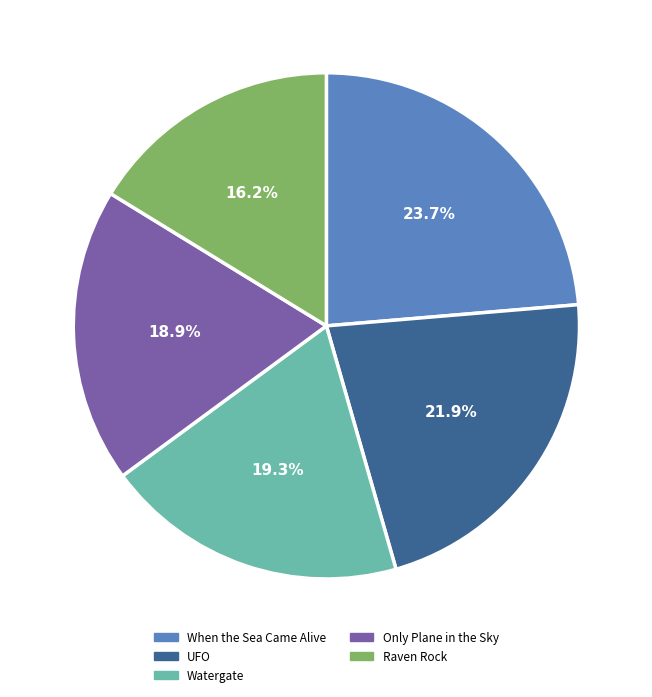

The Watergate slice represents 6% of the pie. True or false?

False